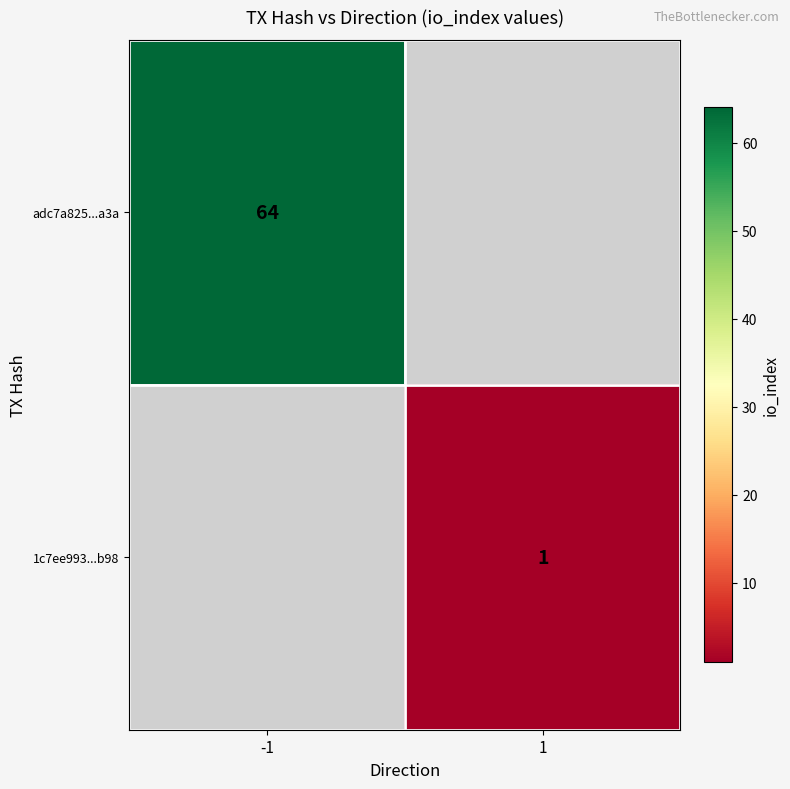

Between 1 and -1, which is larger?

-1